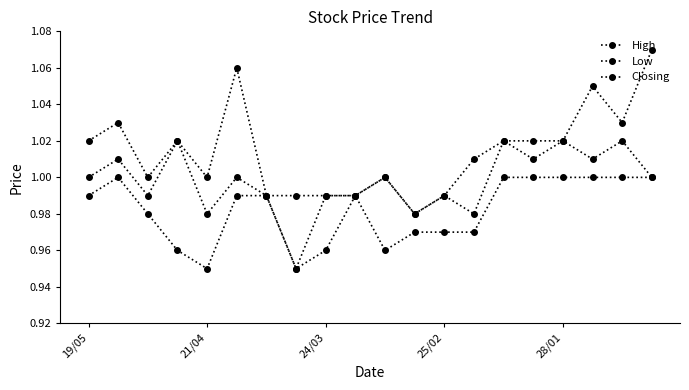

How many data points does each series have?

20